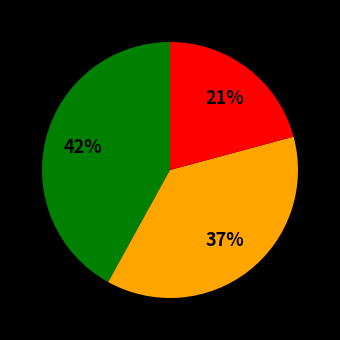

To the nearest percent, what is the average slice percentage?

33%